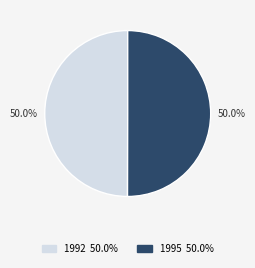

True or false: 1992 accounts for 50% of the total.

True